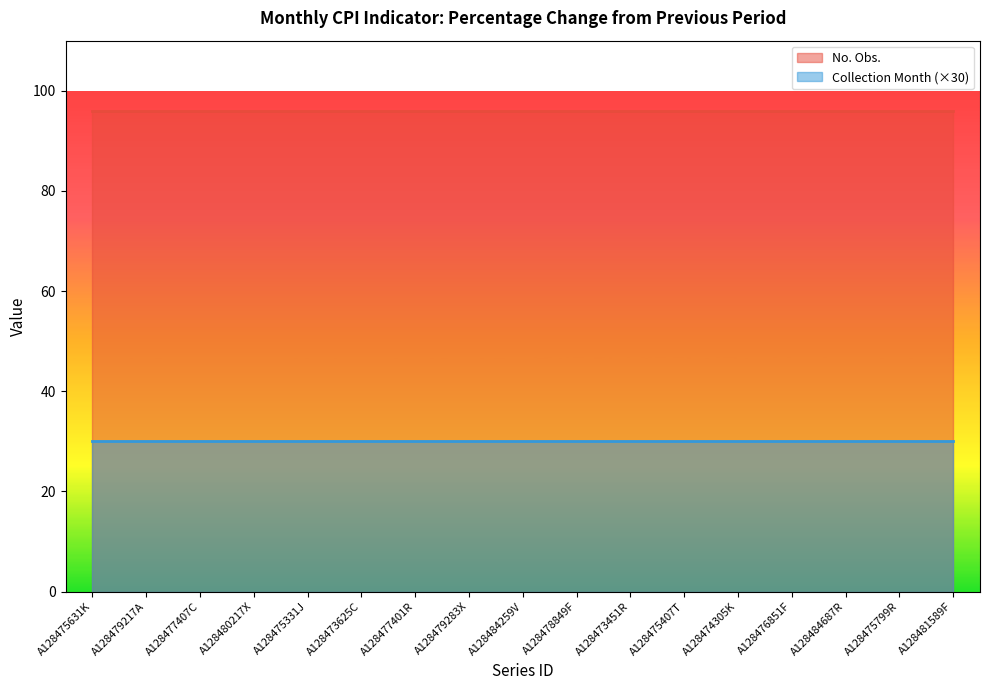

Between A128475799R and A128484687R, which is larger?

A128475799R